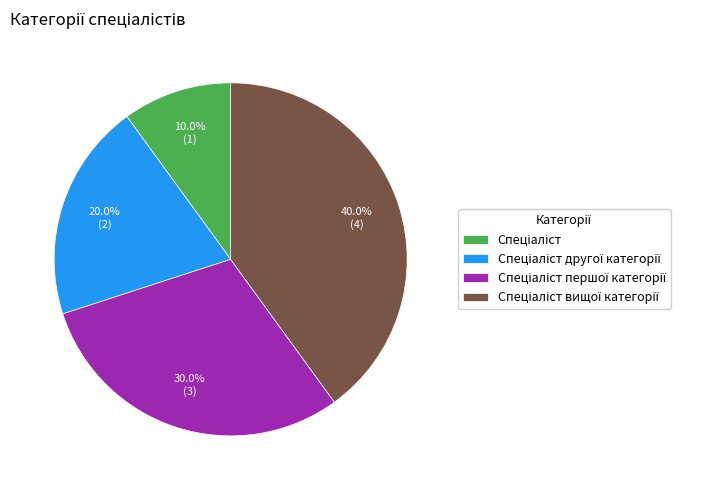

Is there any slice that represents more than half of the pie?

No